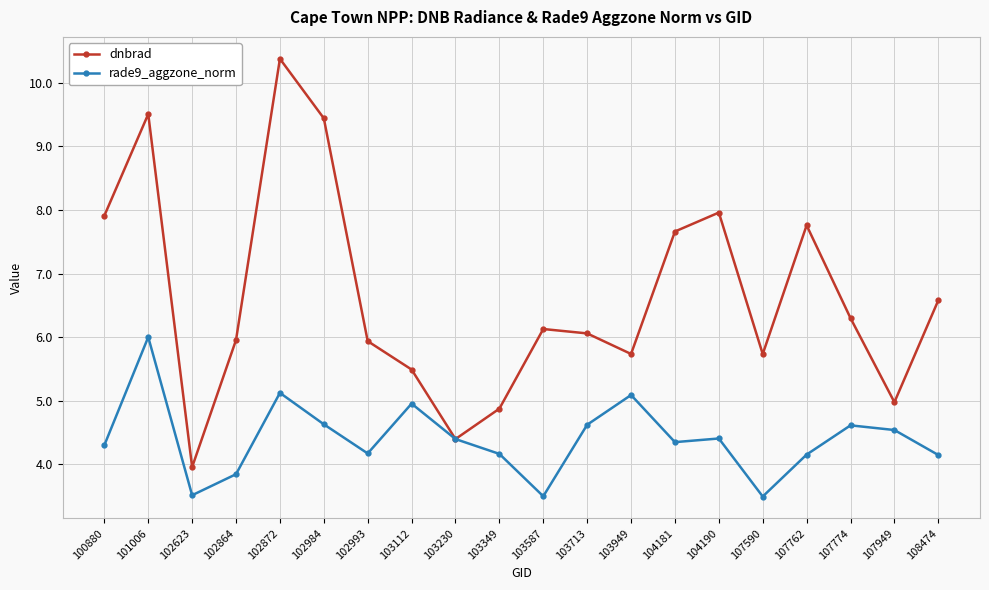

How many intersections are there between rade9_aggzone_norm and dnbrad?

2